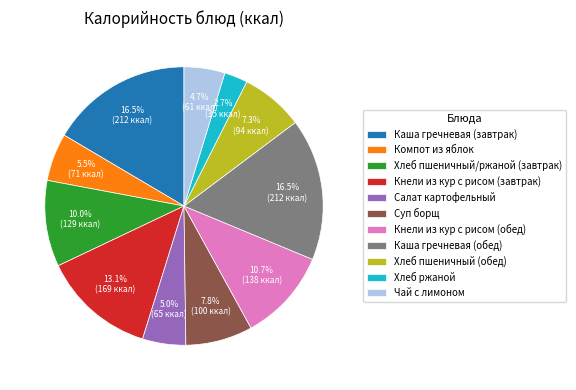

True or false: Хлеб пшеничный (обед) accounts for 19% of the total.

False